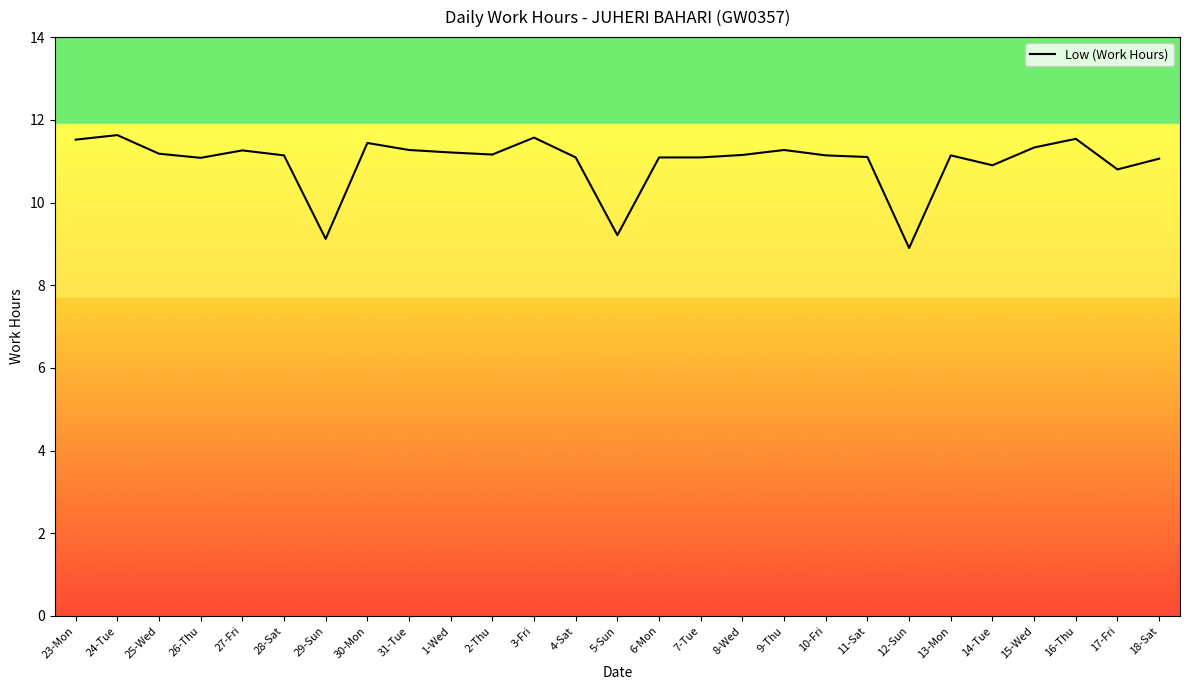

What position from the right is 6-Mon?

13